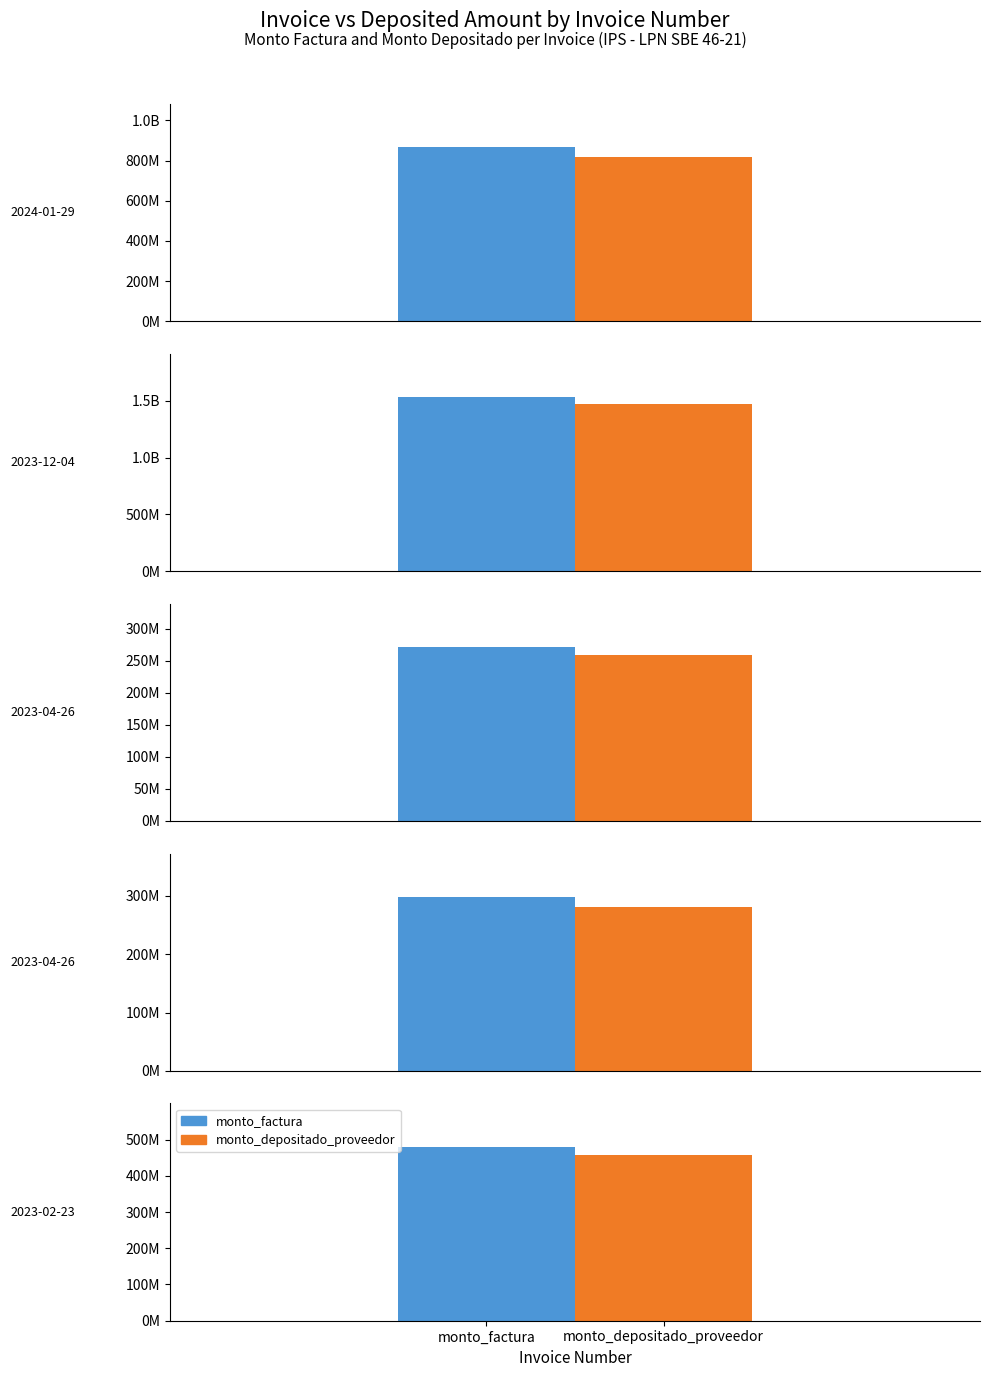

Rank the series at 001-020-0016661 from lowest to highest value.

monto_depositado_proveedor, monto_factura